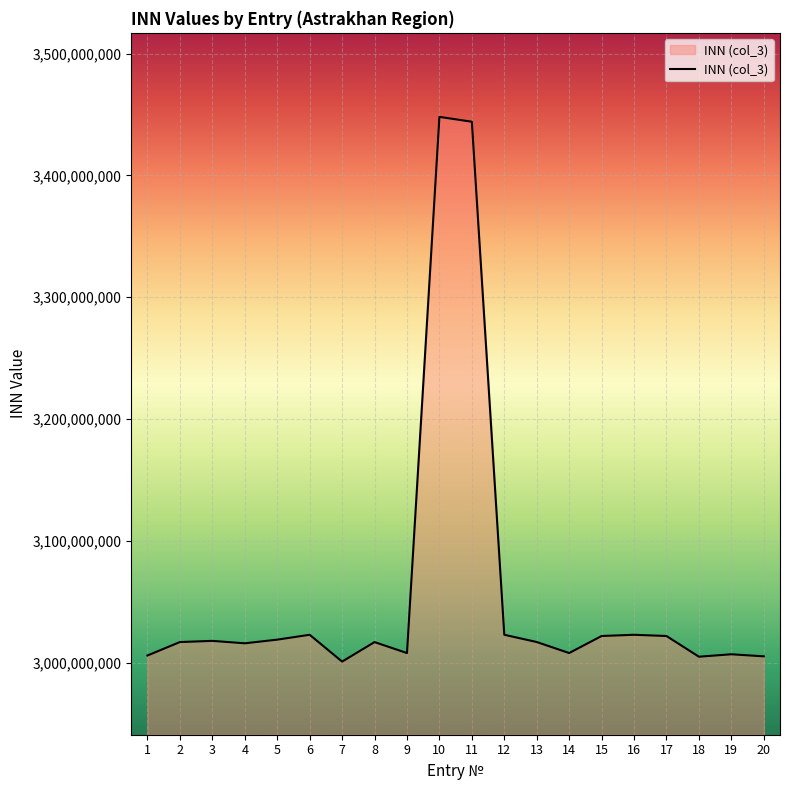

At which label does the data first exceed 3017064287?

3